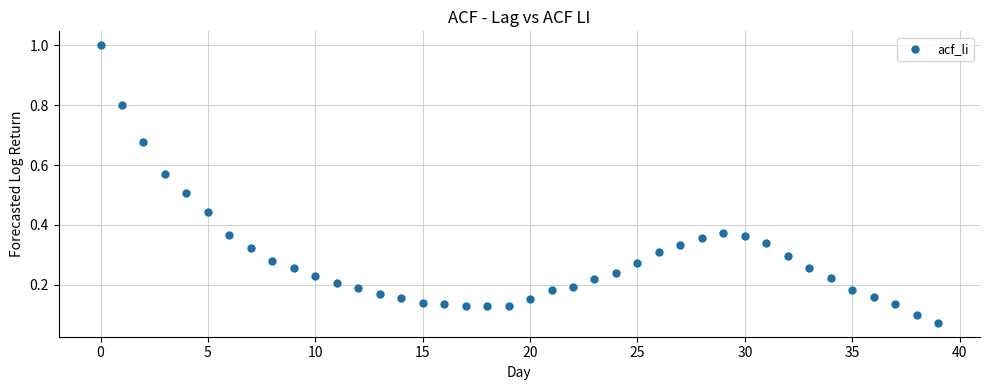

What is the range of Y values (max minus min)?

0.9